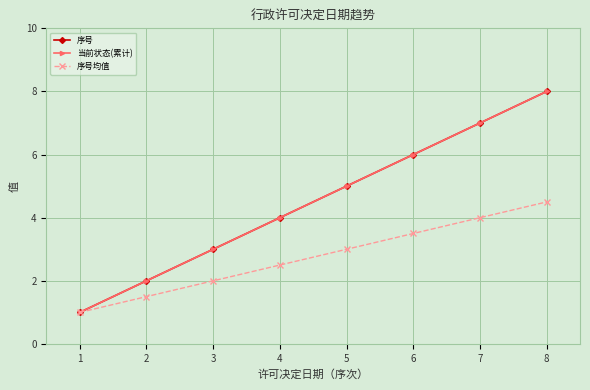

Read the 序号均值 value at 7.

4.0